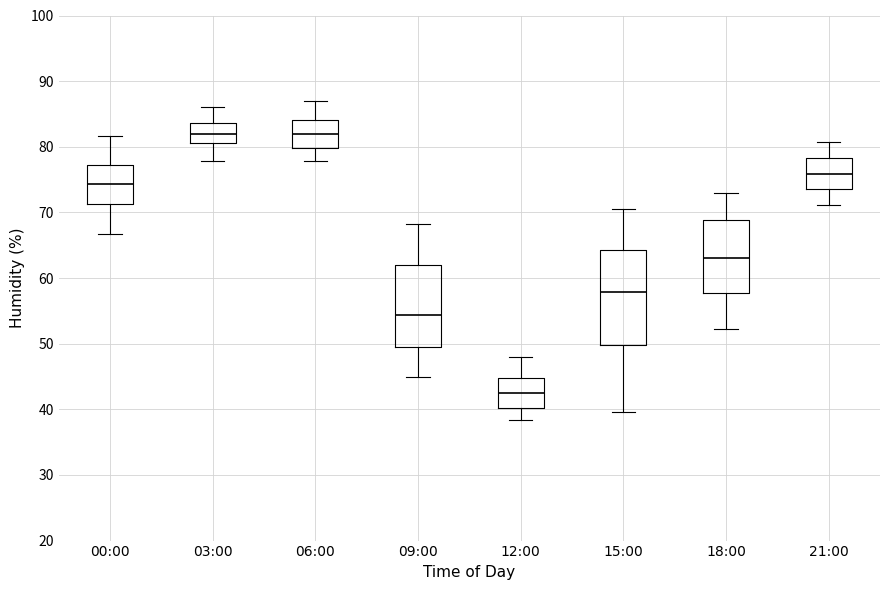

Reading left to right, read every box against the y-axis: the position of its median line, the range the box covers, and the ends of its whiskers. The values are not printed on the chart, so give them approximately, as read against the axis.

00:00: median 74, box 71 to 77, whiskers 67 to 82
03:00: median 82, box 81 to 84, whiskers 78 to 86
06:00: median 82, box 80 to 84, whiskers 78 to 87
09:00: median 54, box 49 to 62, whiskers 45 to 68
12:00: median 43, box 40 to 45, whiskers 38 to 48
15:00: median 58, box 50 to 64, whiskers 40 to 71
18:00: median 63, box 58 to 69, whiskers 52 to 73
21:00: median 76, box 74 to 78, whiskers 71 to 81